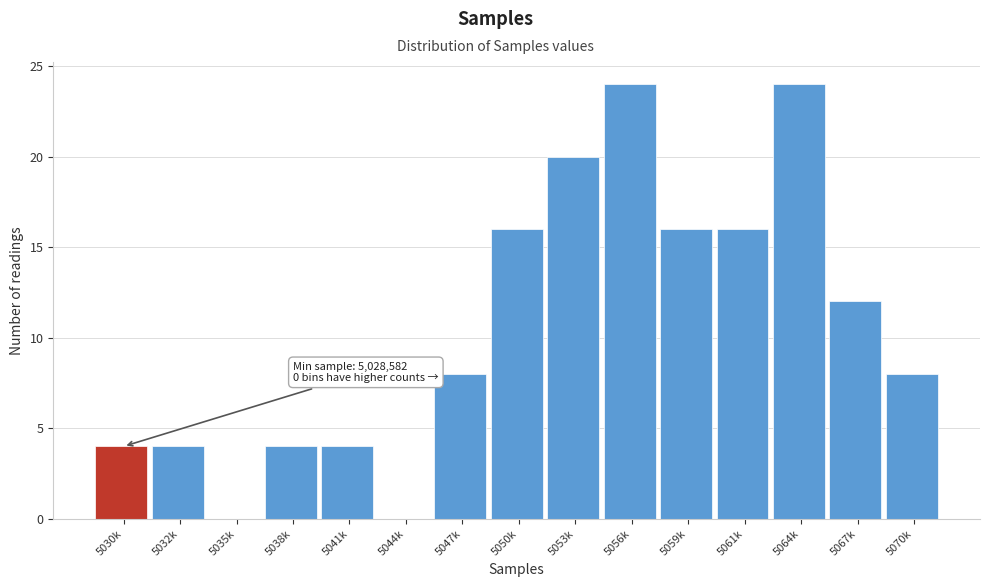

Reading left to right, extract all data points from this chart.

5030k=4	5032k=4	5035k=0	5038k=4	5041k=4	5044k=0	5047k=8	5050k=16	5053k=20	5056k=24	5059k=16	5061k=16	5064k=24	5067k=12	5070k=8